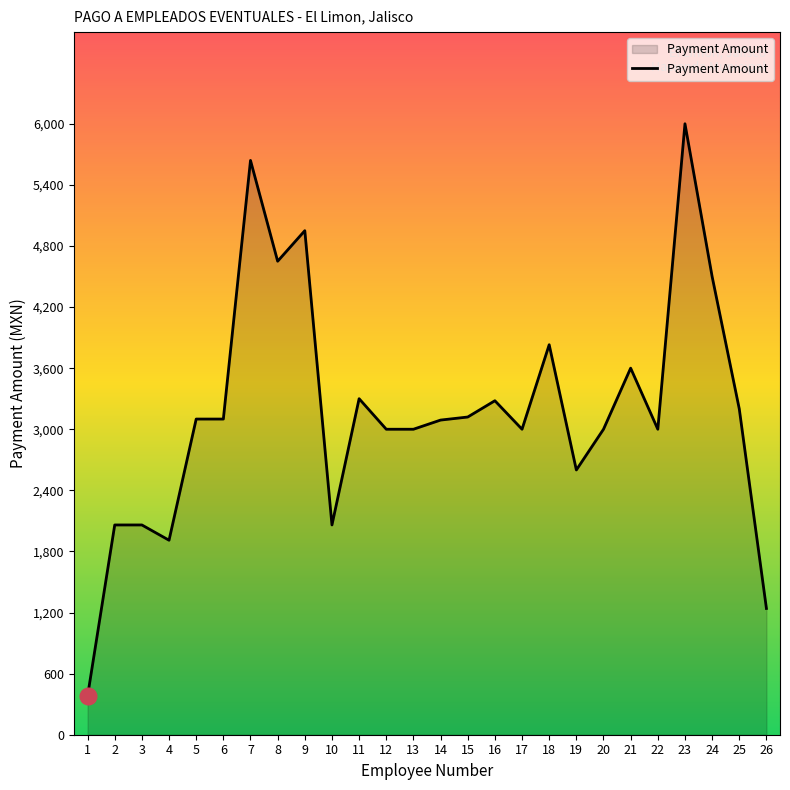

What value does the data have at 11, to the nearest 100?

3300